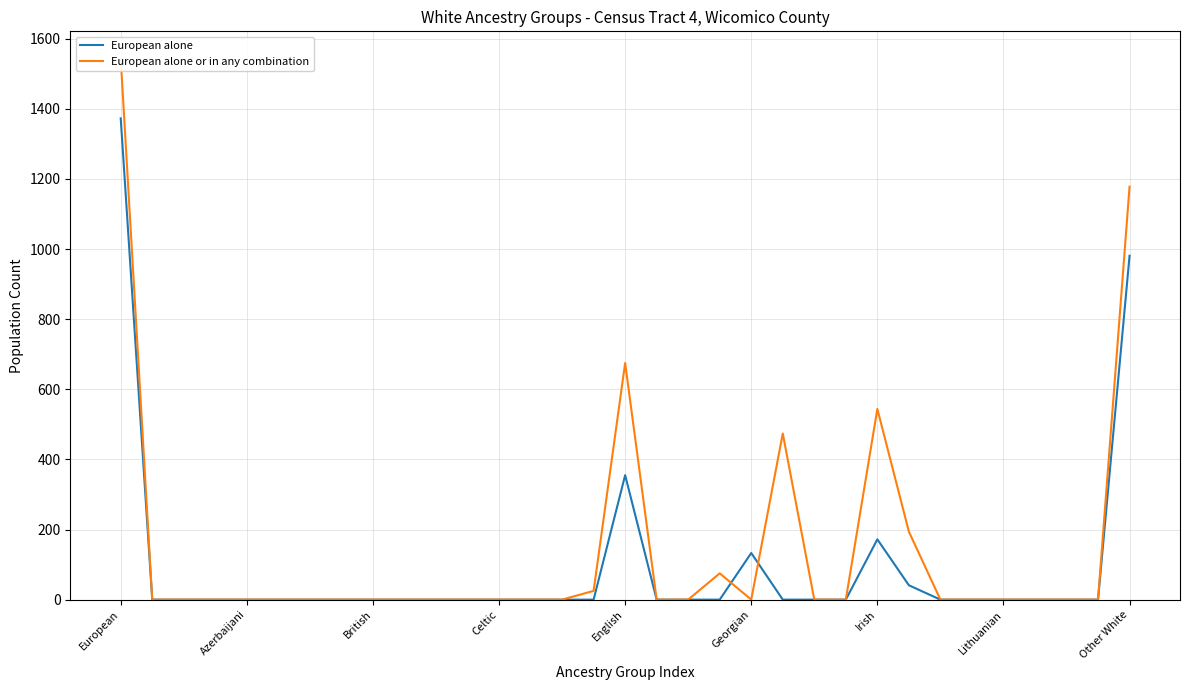

Which series ends up on top after the final intersection of European alone or in any combination and European alone?

European alone or in any combination